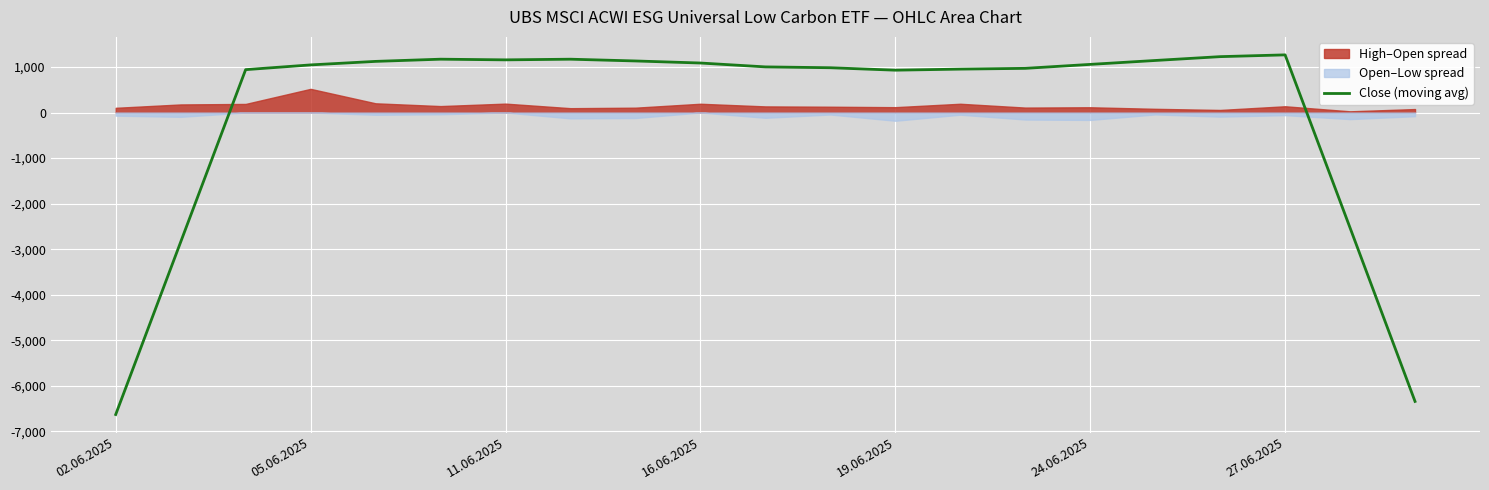

What is the value of the 21st point from the left?

-6341.0